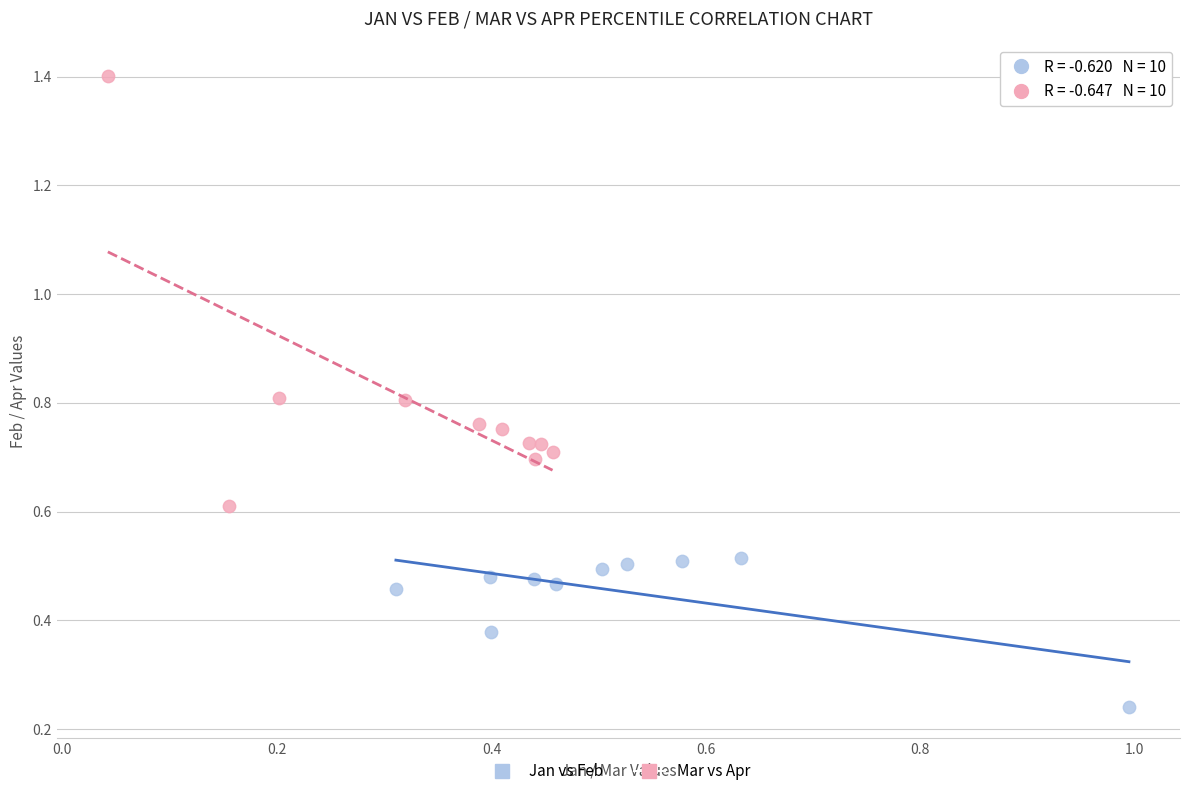

Which series has the largest Y range (max minus min)?

Mar vs Apr